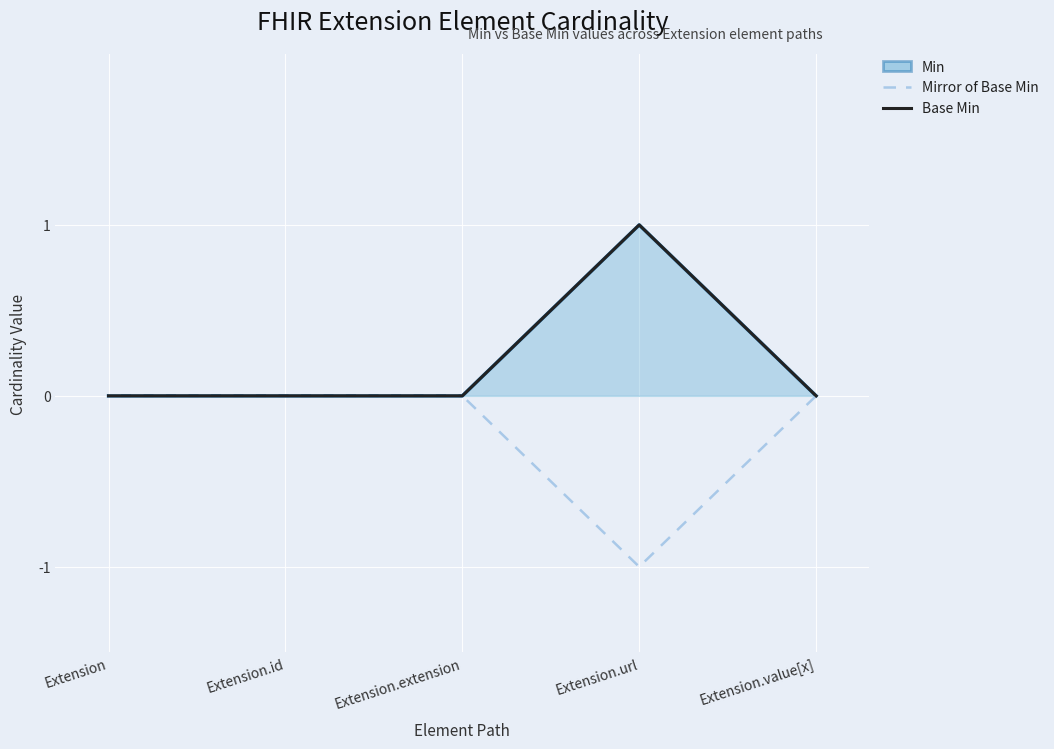

How many Base Min values are between 0 and 1?

5